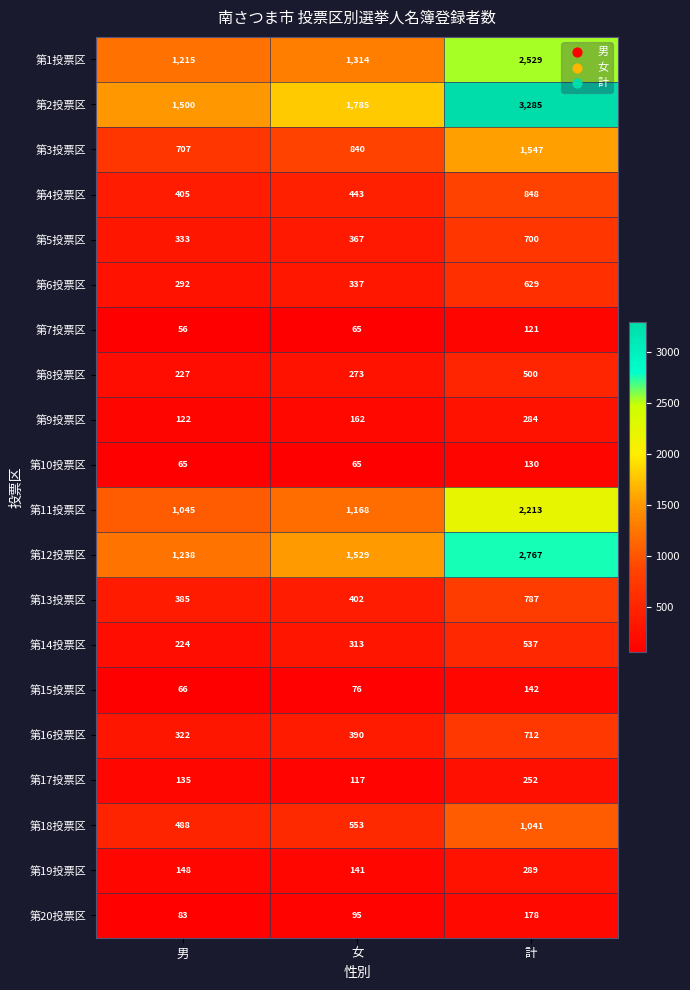

At which category is the sum across all series the highest?

計